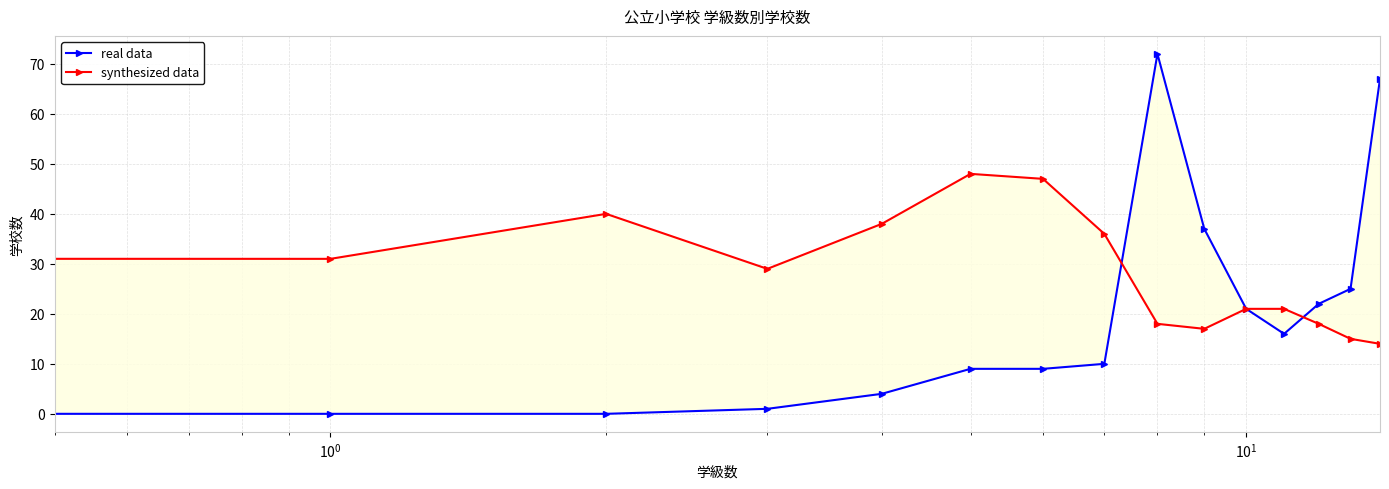

How many intersections are there between real data and synthesized data?

2